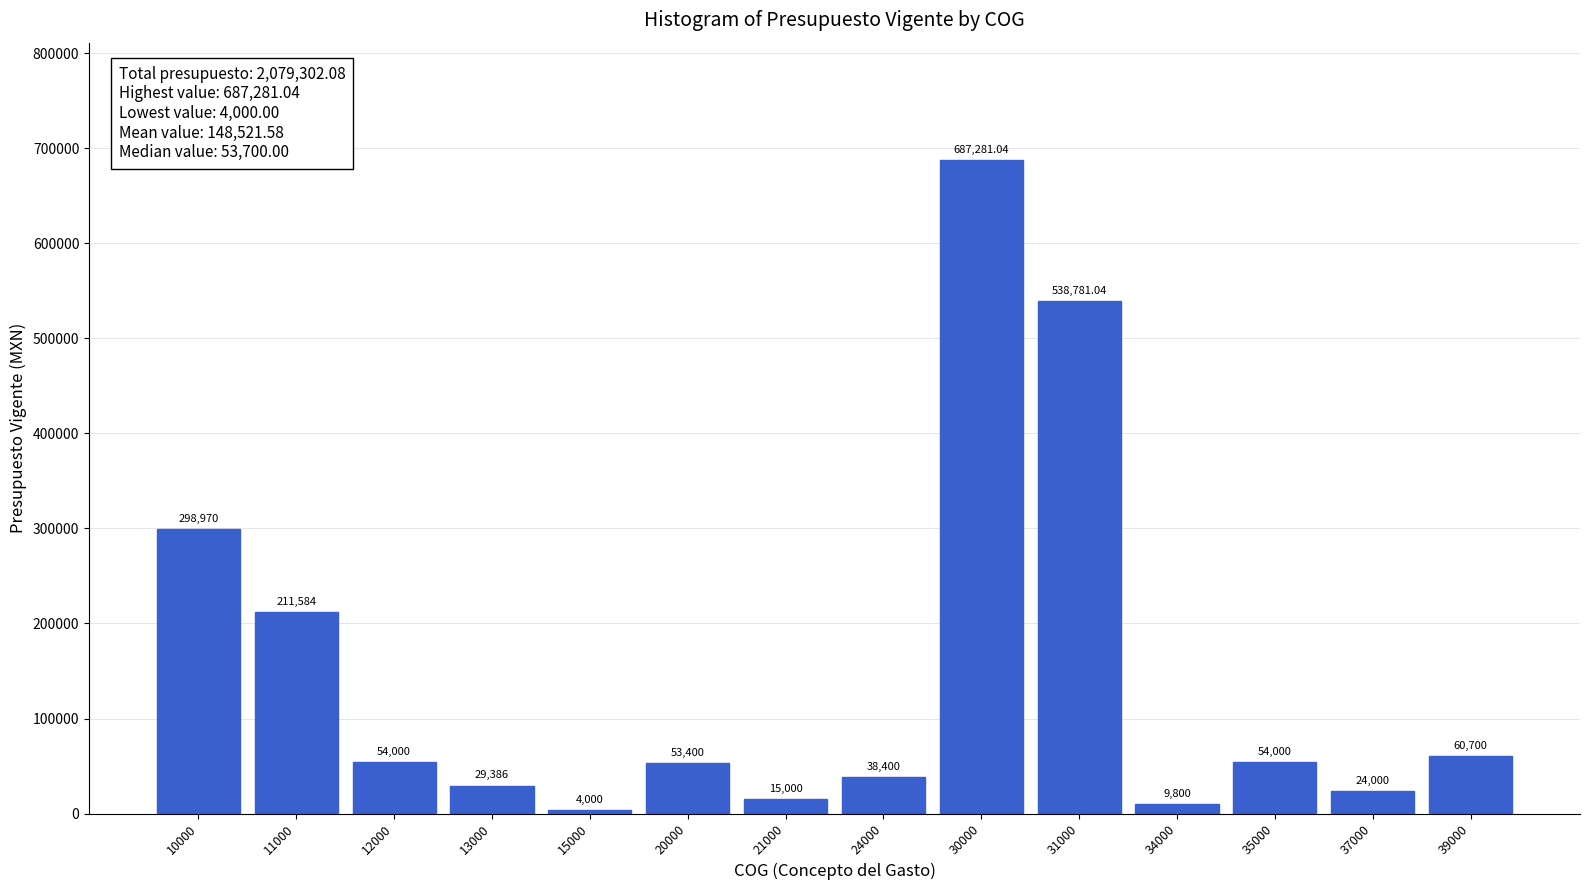

What is the ratio of the value at 37000 to the value at 24000?

0.6